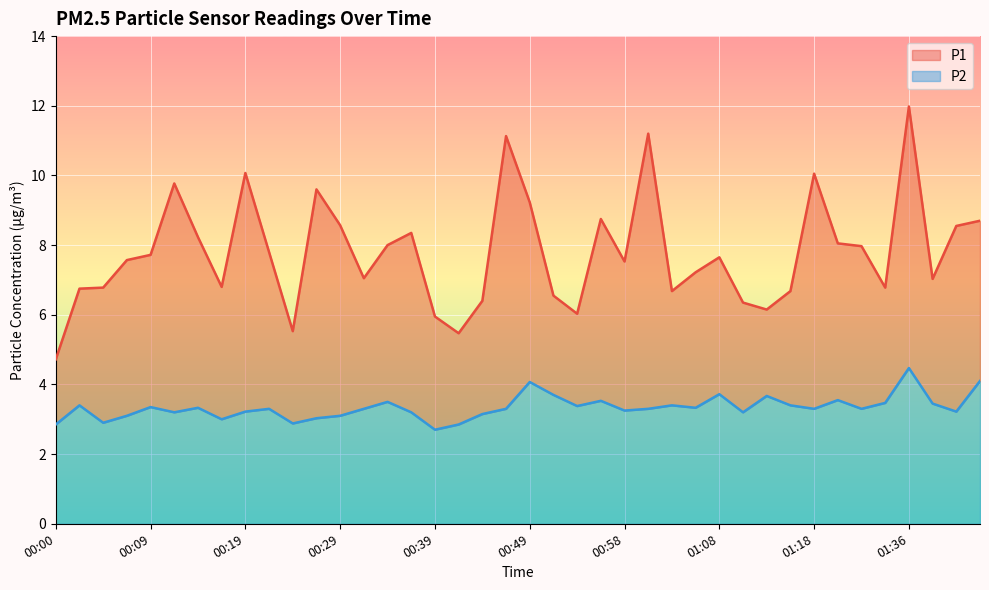

Does the chart display data point markers on the line(s)?

No